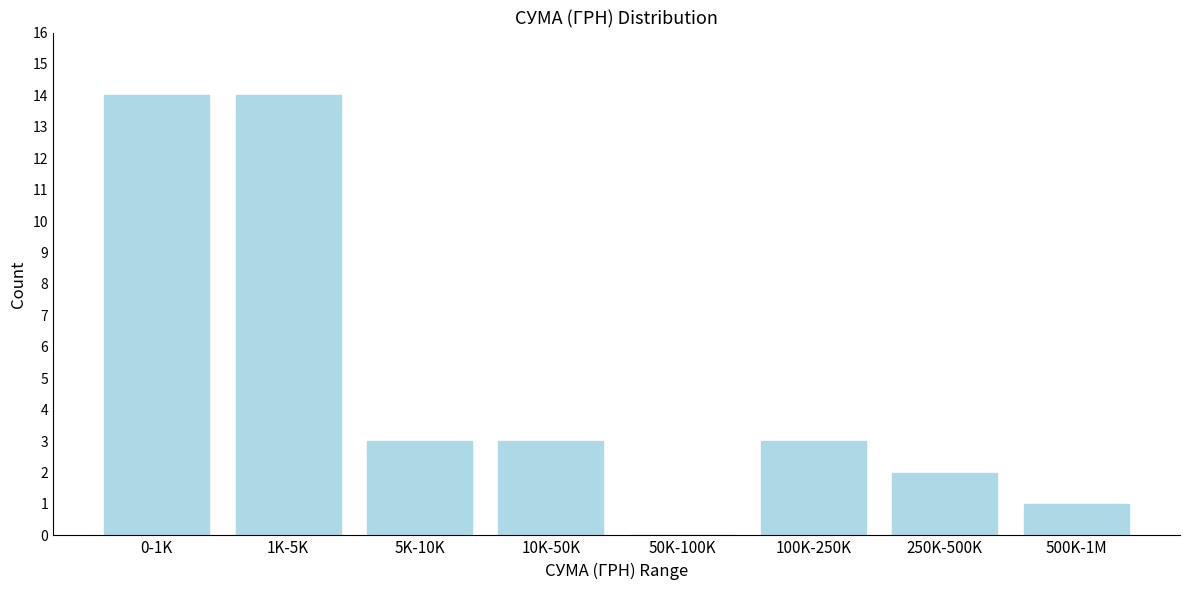

Reading left to right, extract all data points from this chart.

0-1K=14	1K-5K=14	5K-10K=3	10K-50K=3	50K-100K=0	100K-250K=3	250K-500K=2	500K-1M=1